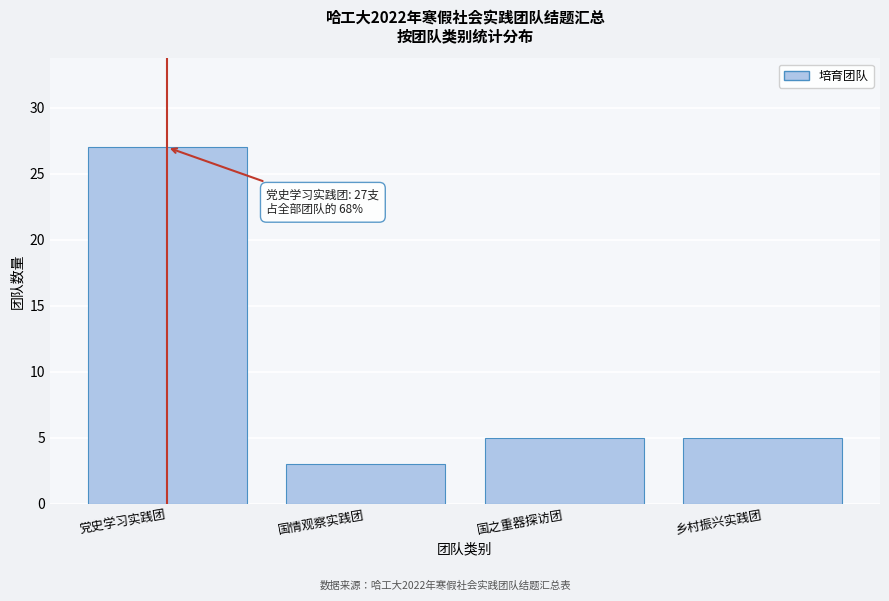

Reading left to right, list all the values displayed in this chart.

27	3	5	5